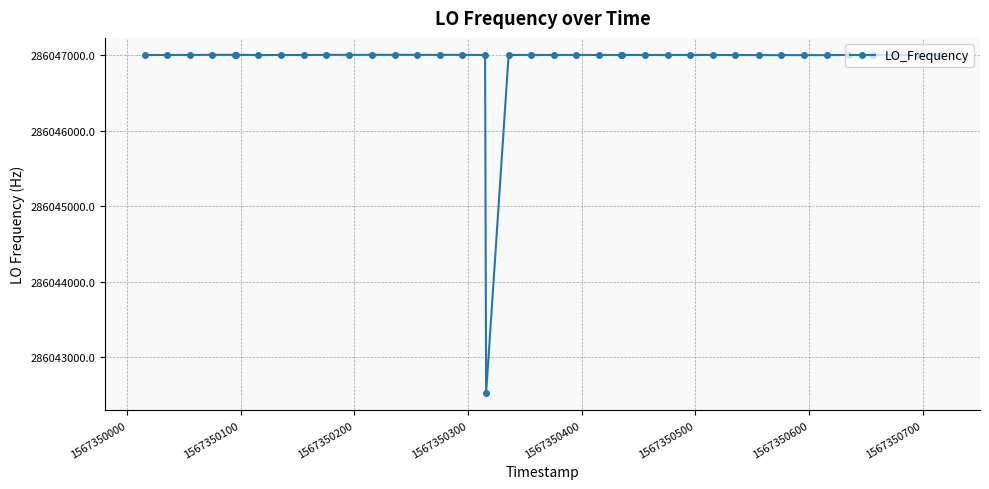

What is the maximum value shown in the chart?

286047002.7